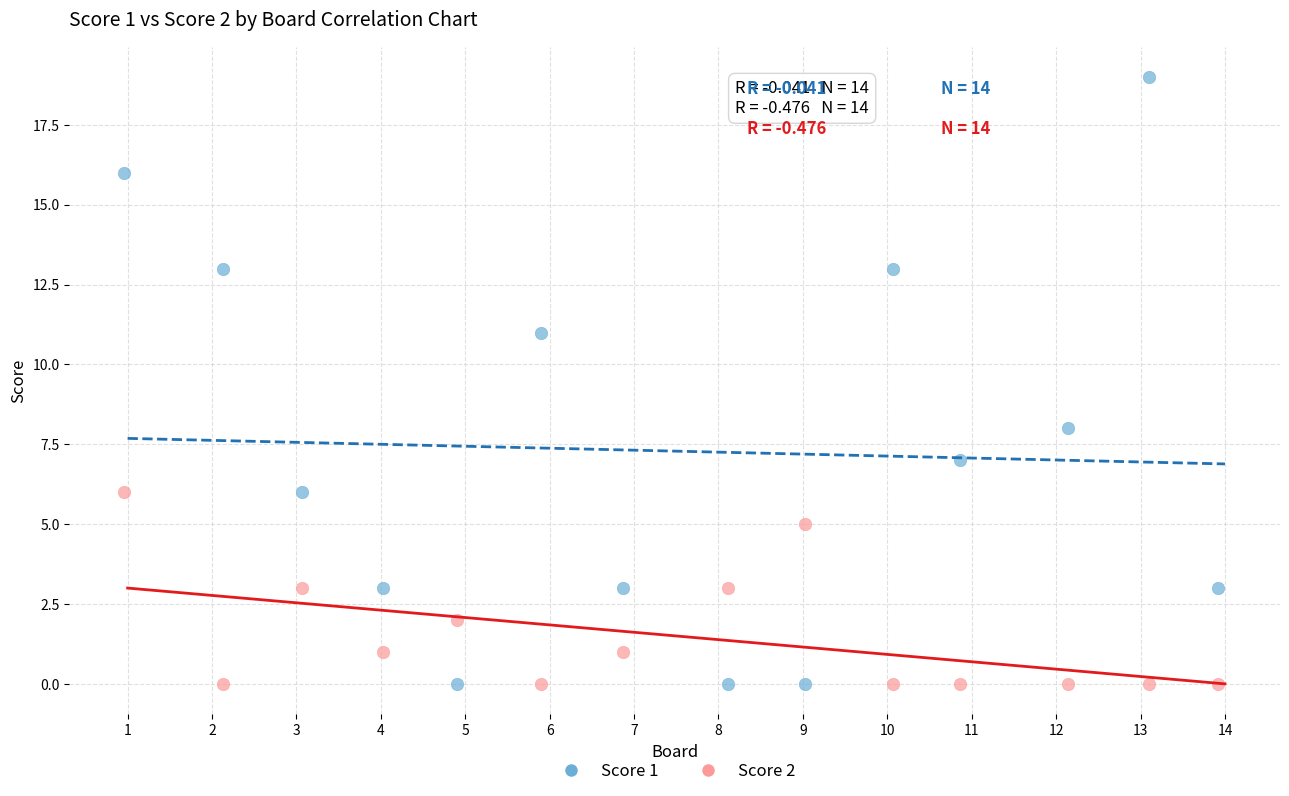

Which series reaches the maximum Y coordinate?

Score 1